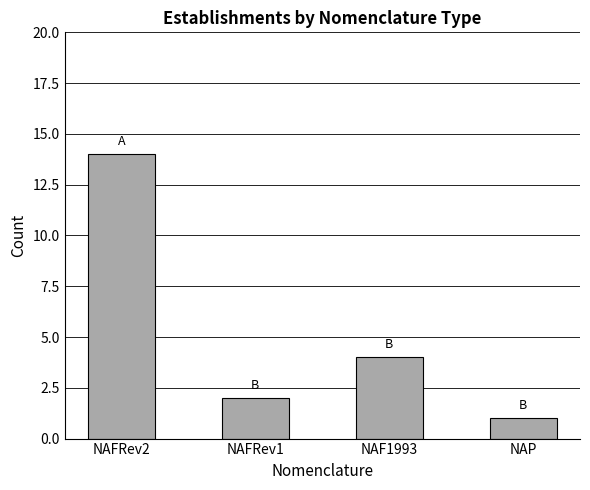

What is the difference between the second highest and second lowest values?

2